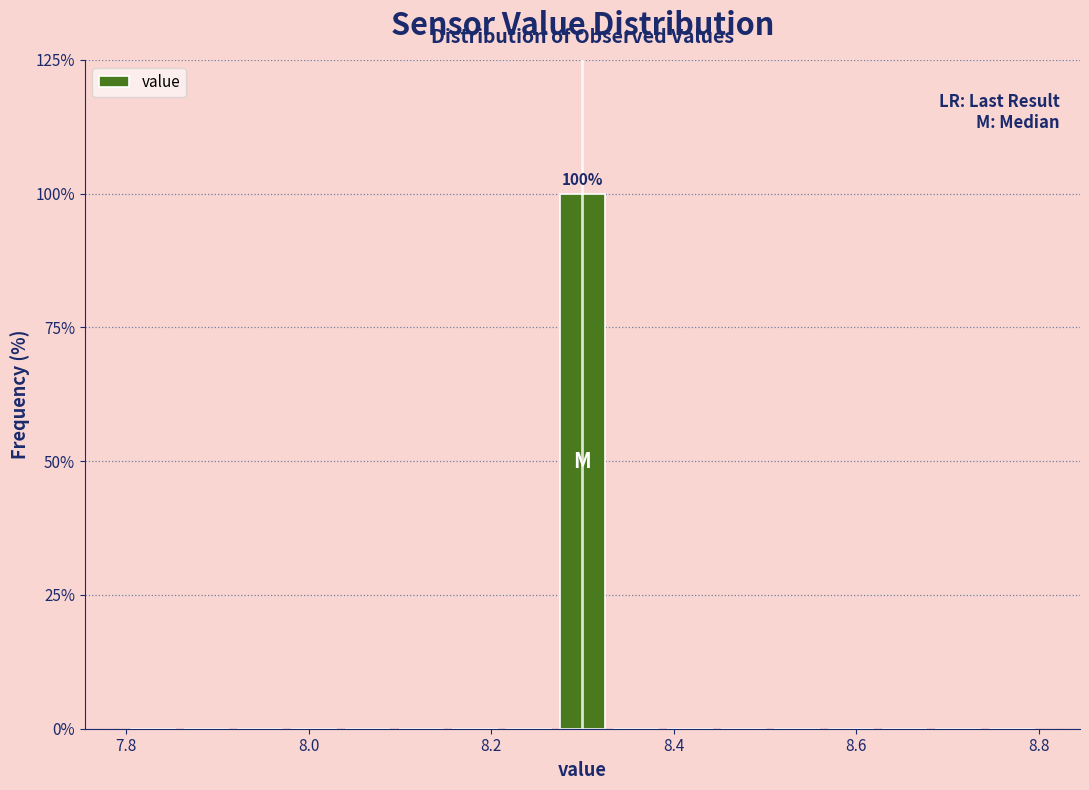

Around what value on the x-axis is the tallest bar? Give the approximate position of its centre, as read against the axis.

8.30